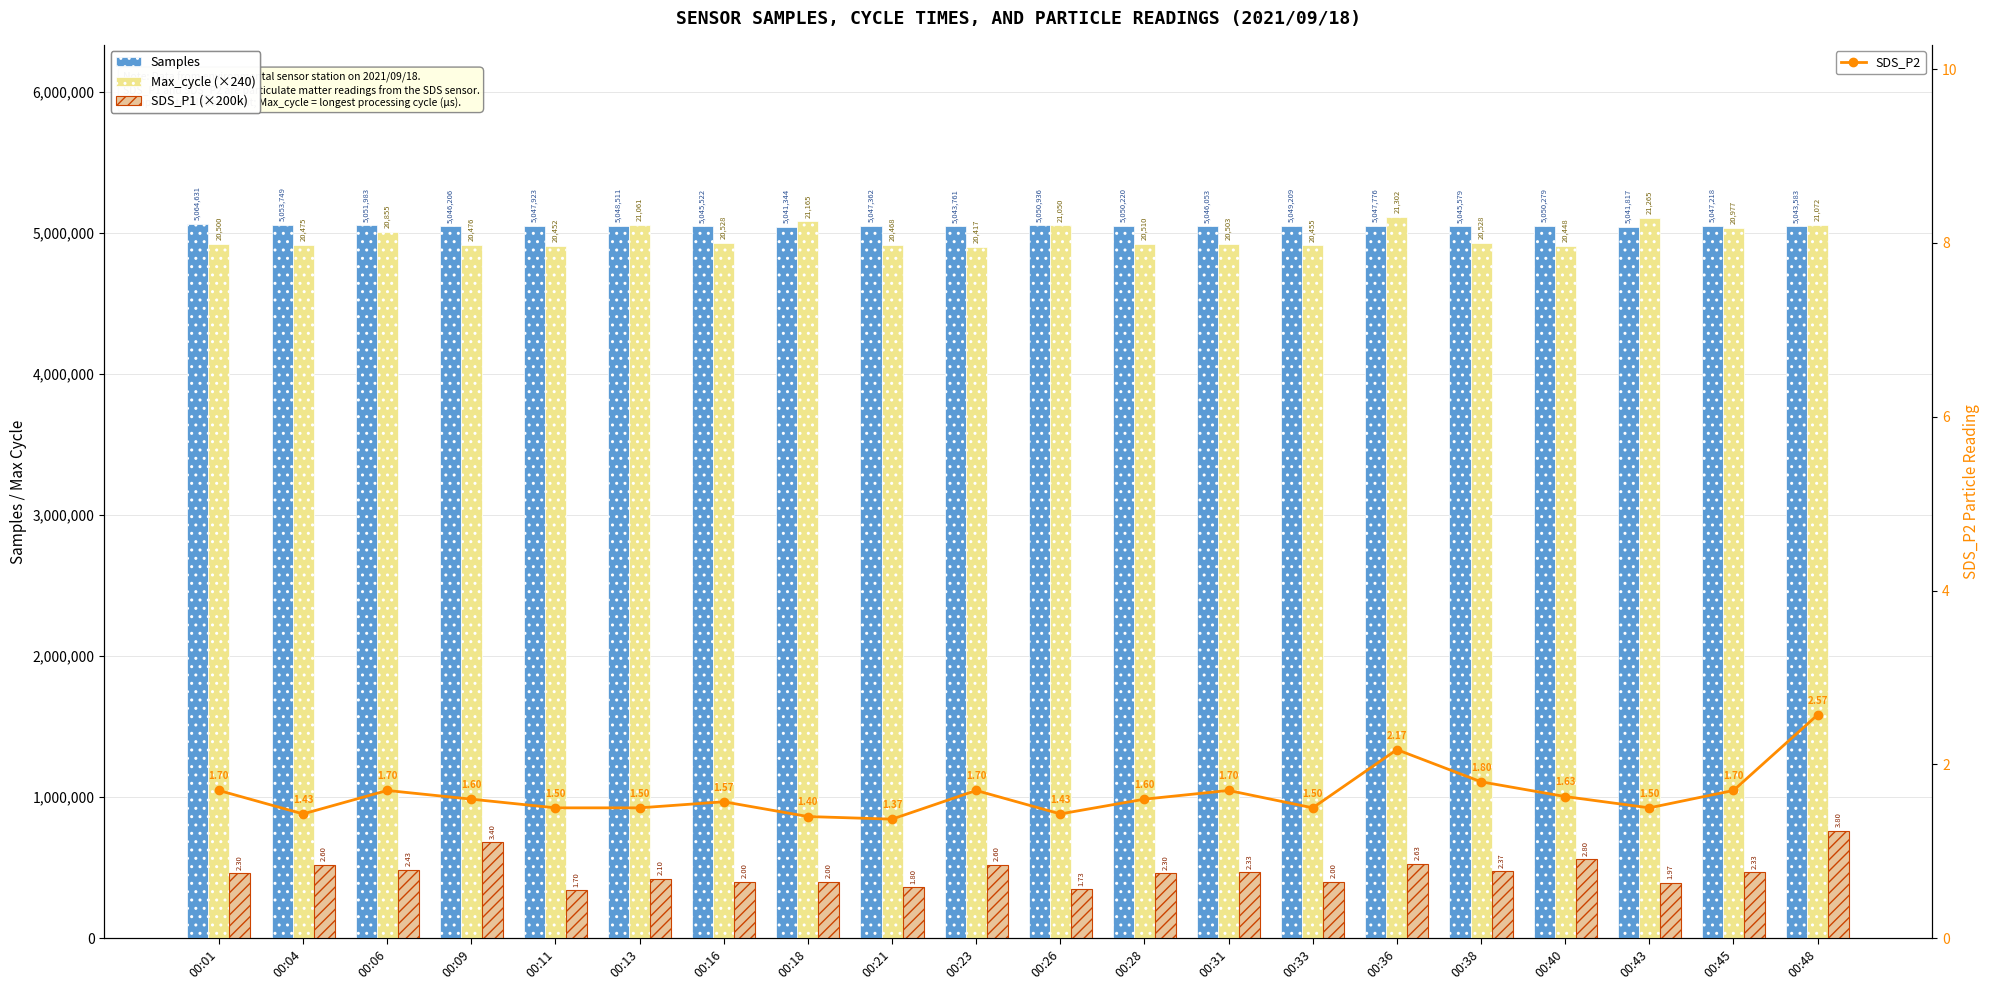

What is the difference between the maximum and minimum values in the SDS_P1 (×200k) series?

420000.0